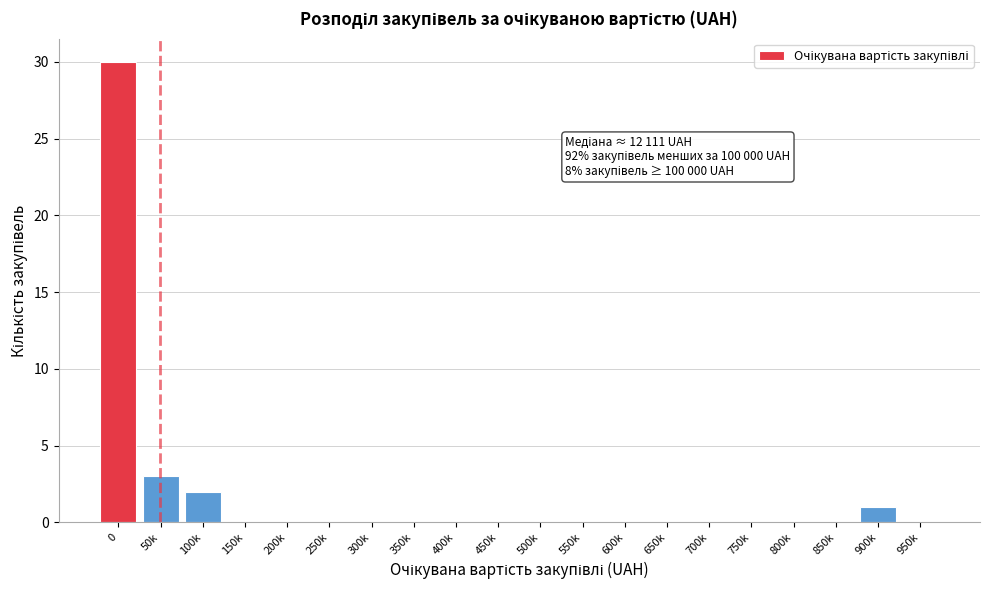

Reading left to right, extract all data points from this chart.

0=30	50k=3	100k=2	150k=0	200k=0	250k=0	300k=0	350k=0	400k=0	450k=0	500k=0	550k=0	600k=0	650k=0	700k=0	750k=0	800k=0	850k=0	900k=1	950k=0